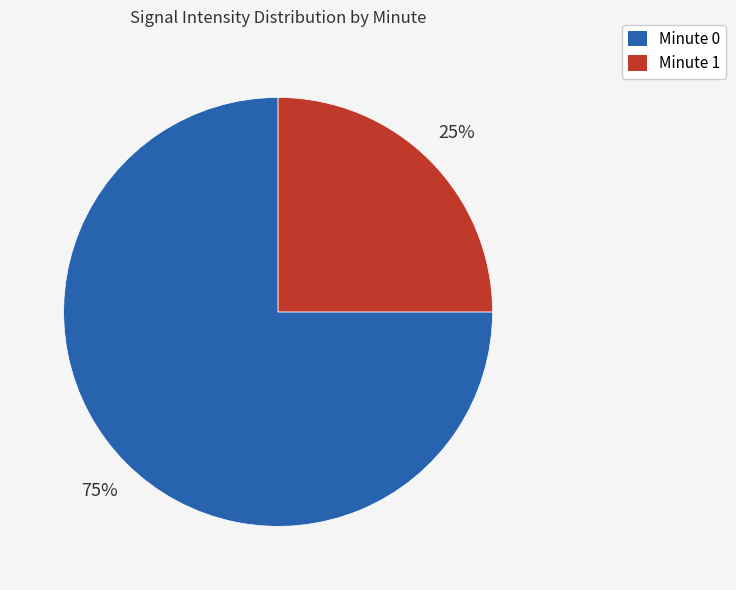

Does any single category account for the majority?

Yes